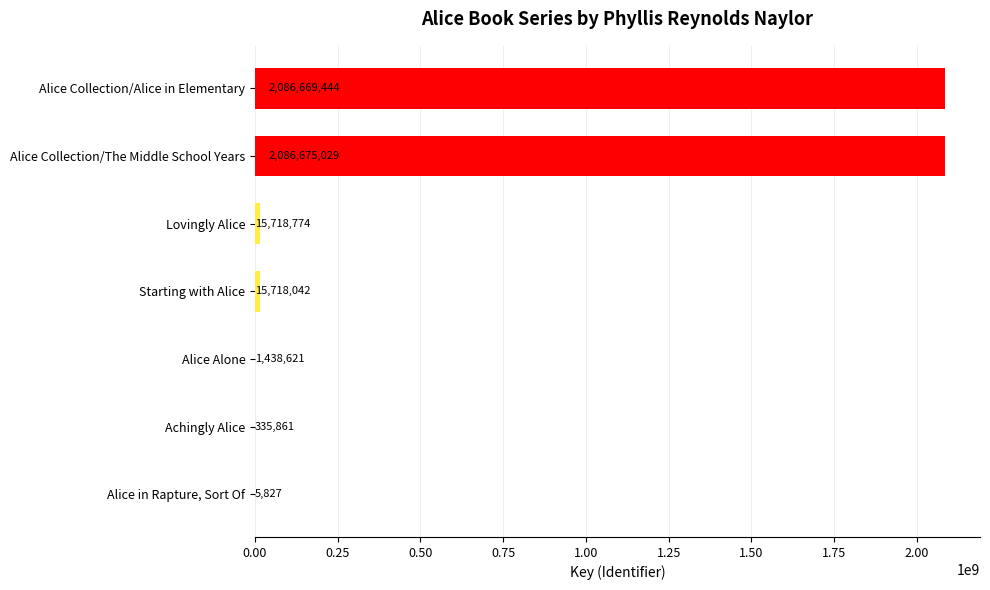

What is the greatest value displayed?

2086675029